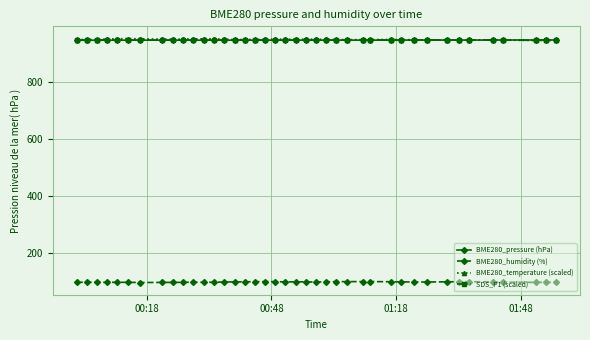

True or false: BME280_humidity (%) and SDS_P1 (scaled) intersect in this chart.

False